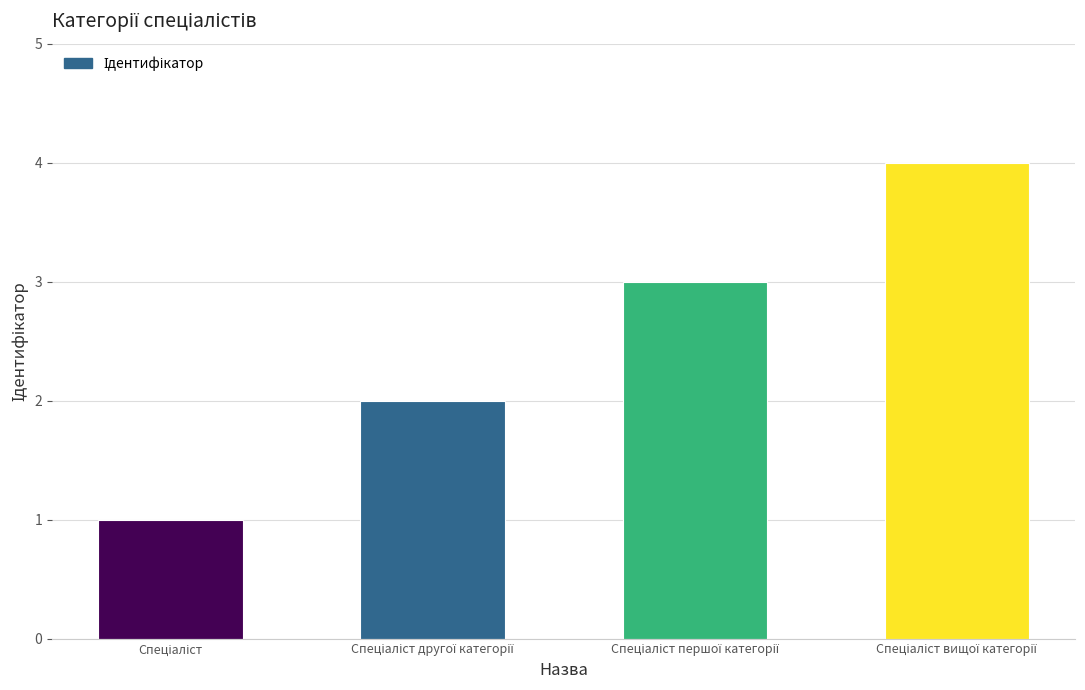

What is the maximum value shown in the chart?

4